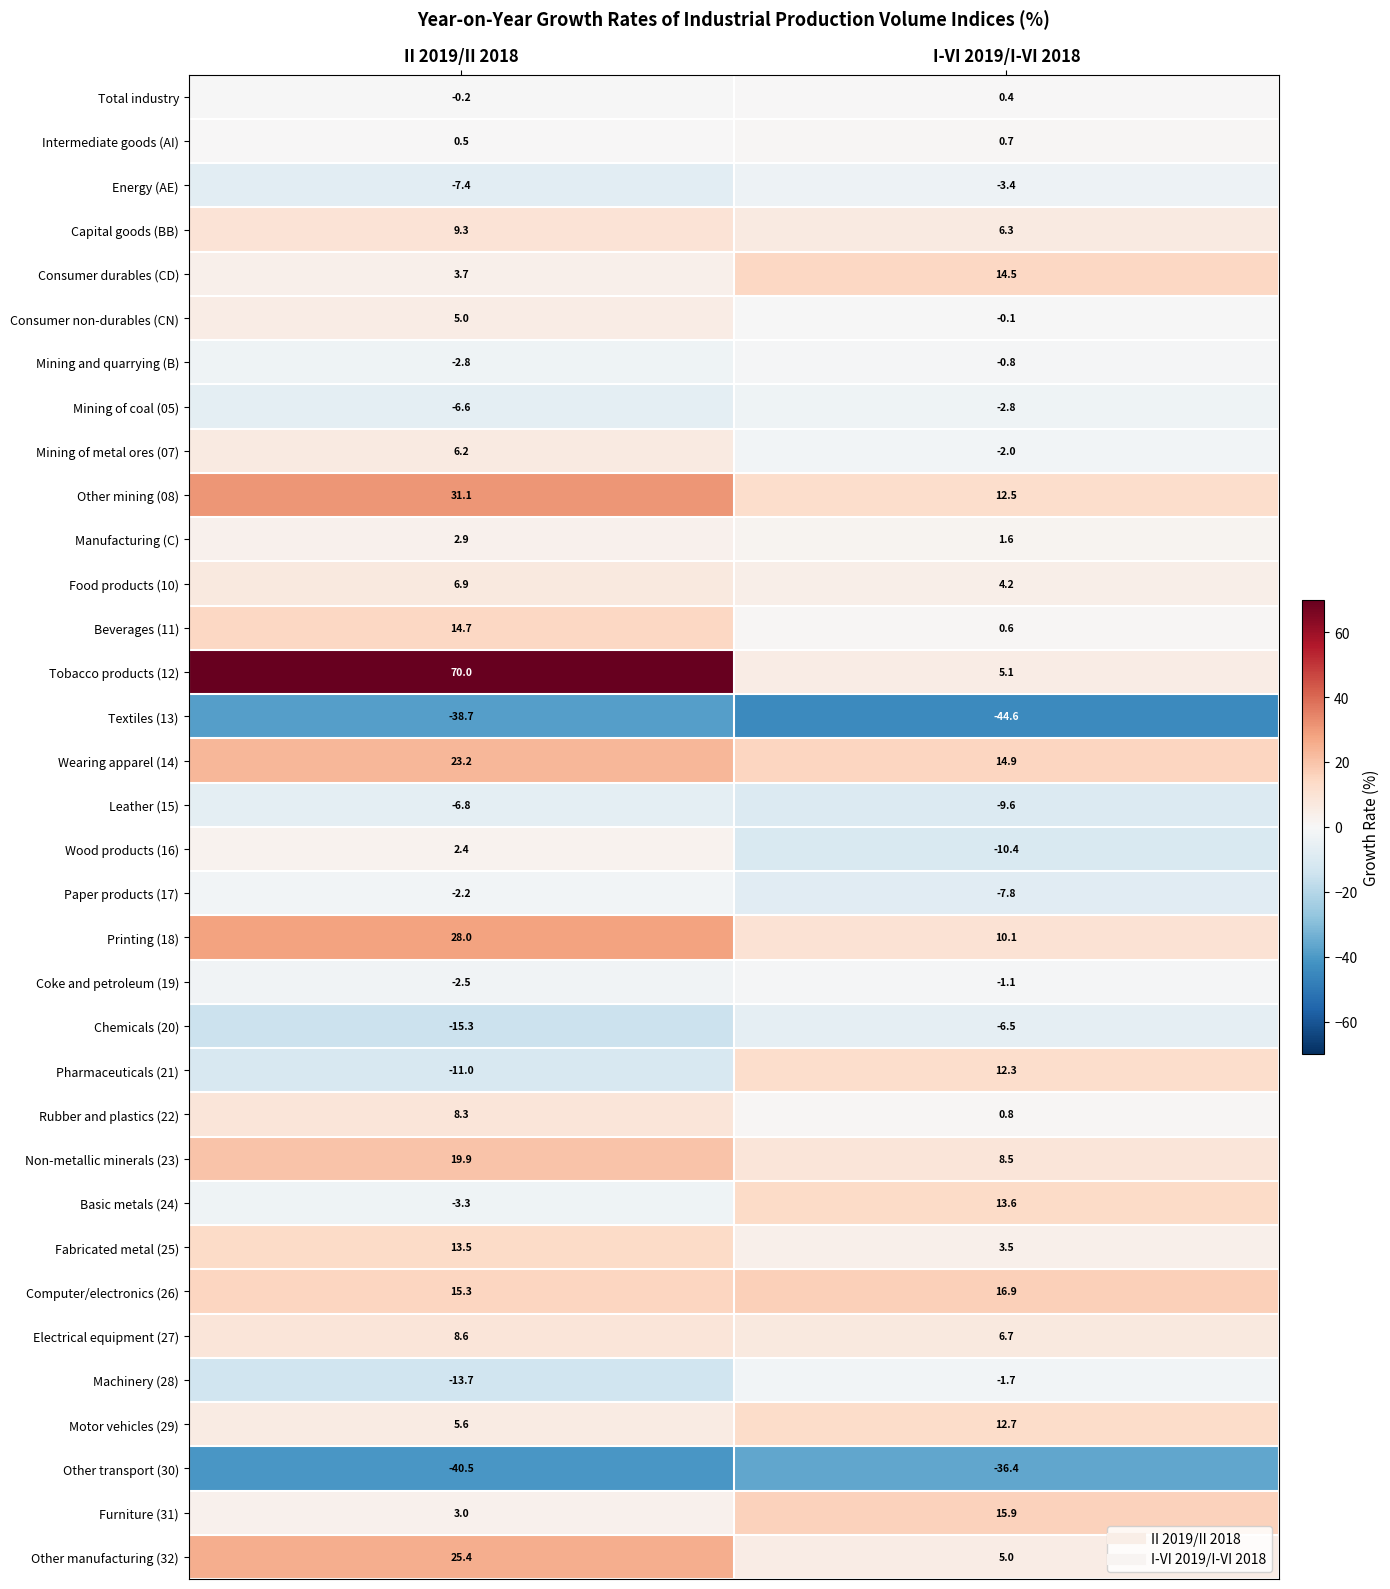

Rank the series by their maximum value, from highest to lowest.

Tobacco products (12), Other mining (08), Printing (18), Other manufacturing (32), Wearing apparel (14), Non-metallic minerals (23), Computer/electronics (26), Furniture (31), Beverages (11), Consumer durables (CD), Basic metals (24), Fabricated metal (25), Motor vehicles (29), Pharmaceuticals (21), Capital goods (BB), Electrical equipment (27), Rubber and plastics (22), Food products (10), Mining of metal ores (07), Consumer non-durables (CN), Manufacturing (C), Wood products (16), Intermediate goods (AI), Total industry, Mining and quarrying (B), Coke and petroleum (19), Machinery (28), Paper products (17), Mining of coal (05), Energy (AE), Chemicals (20), Leather (15), Other transport (30), Textiles (13)